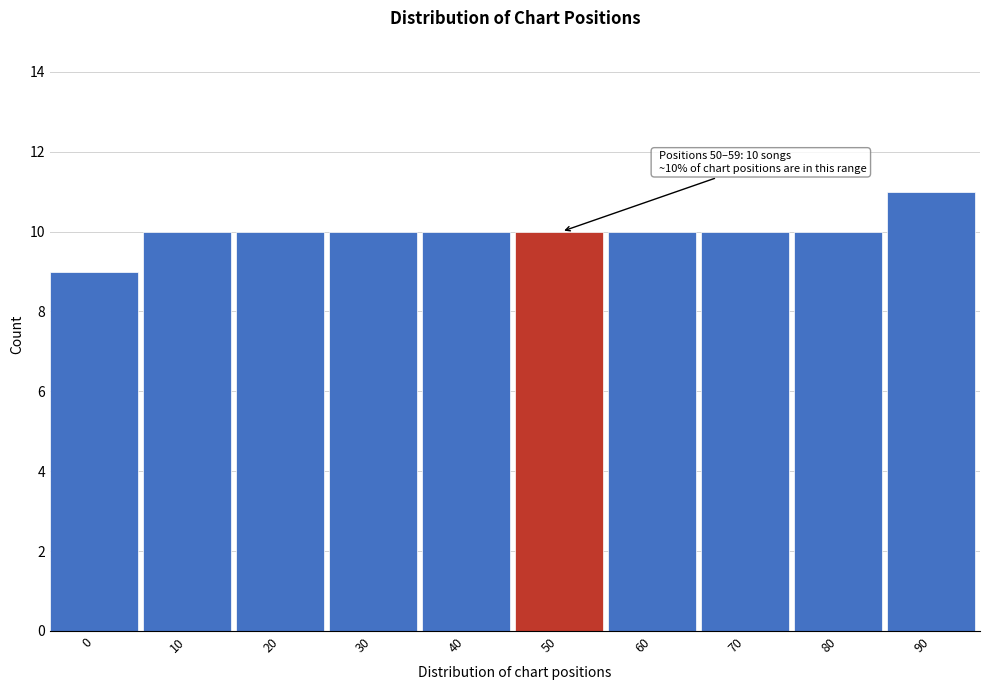

Reading right to left, extract all data points from this chart.

11	10	10	10	10	10	10	10	10	9